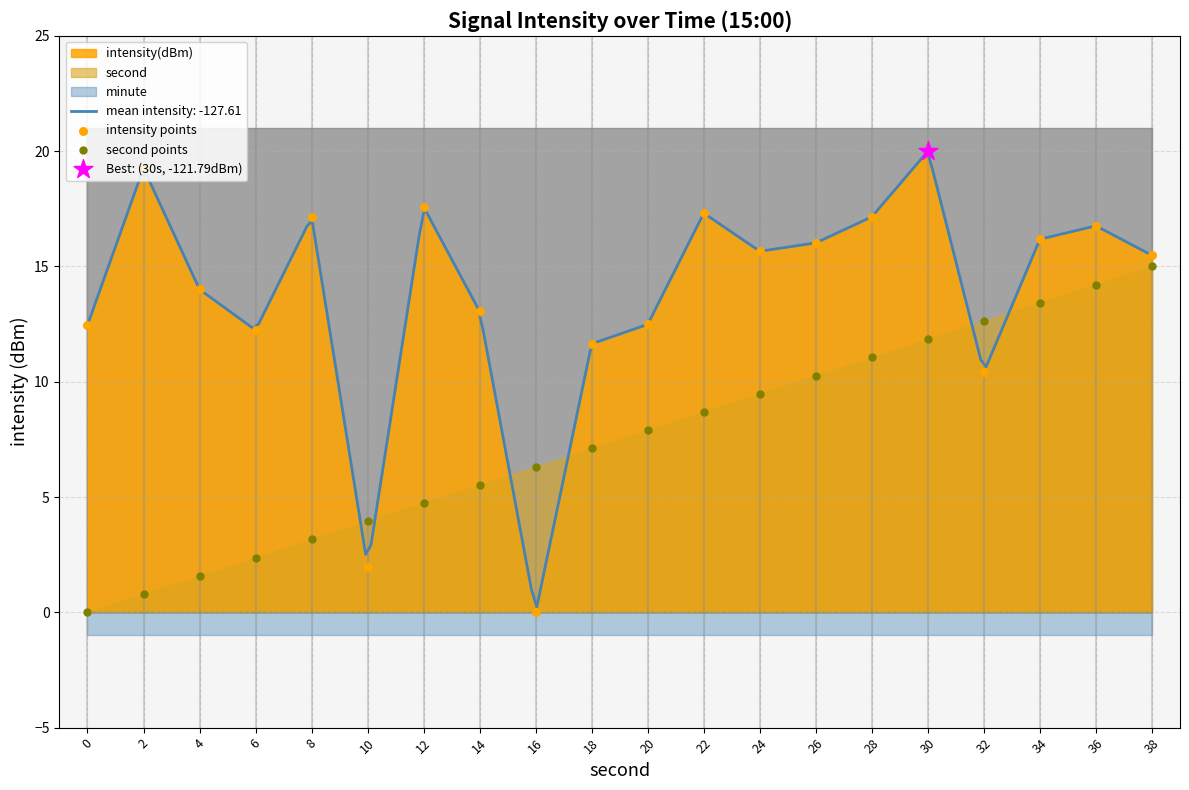

What is the total value across all series at 14?

18.6